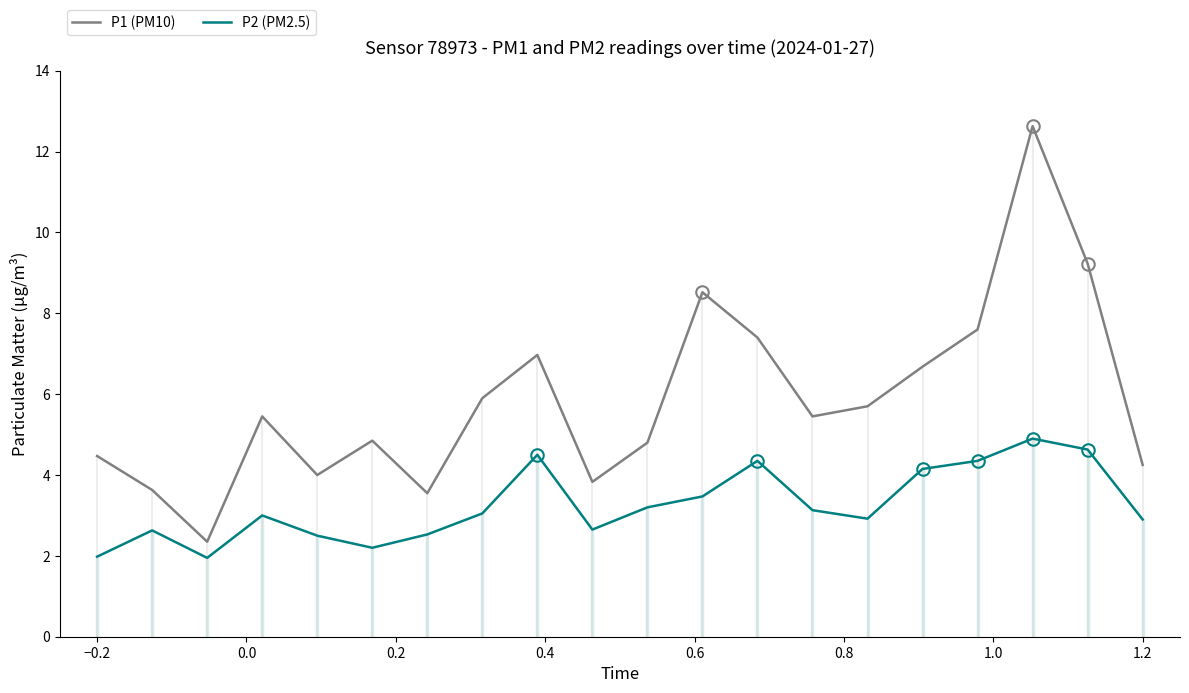

True or false: P1 (PM10) and P2 (PM2.5) intersect in this chart.

False